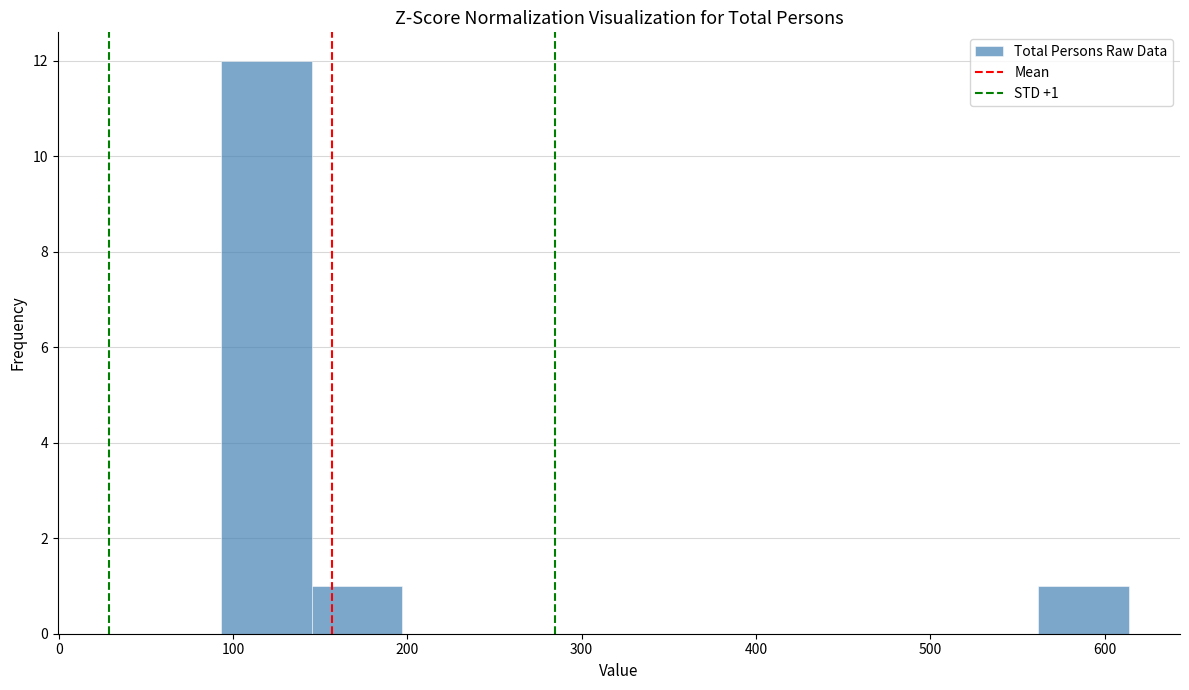

Over which range of the x-axis is the bar tallest?

90 to 150